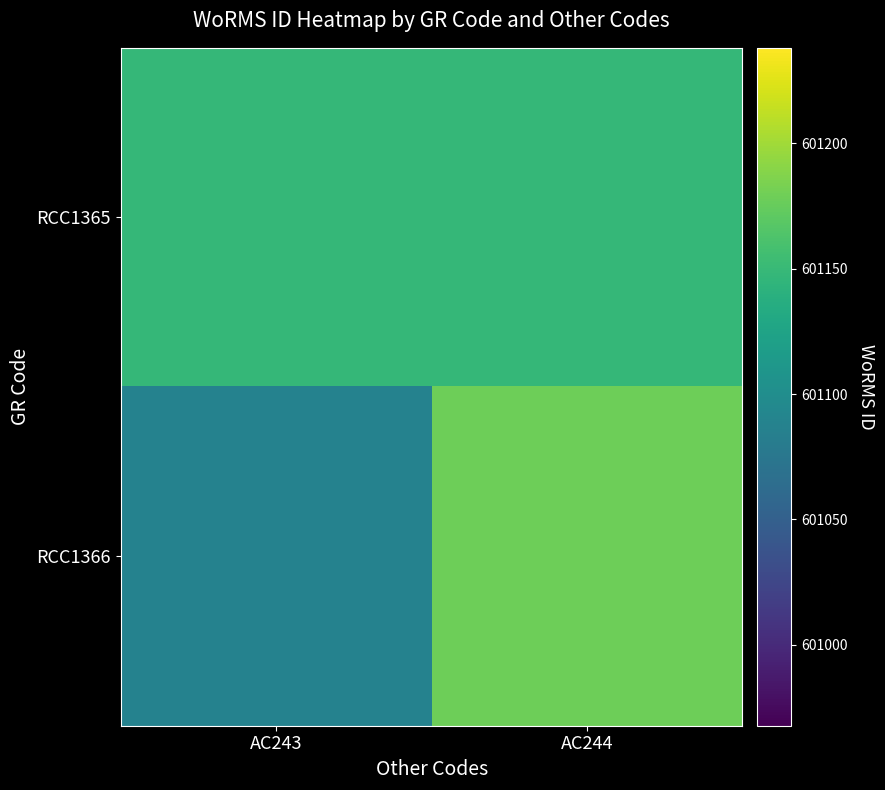

Reading left to right, list all the values displayed in this chart.

RCC1365: AC243=601148.0	AC244=601148.0
RCC1366: AC243=601087.9	AC244=601178.1